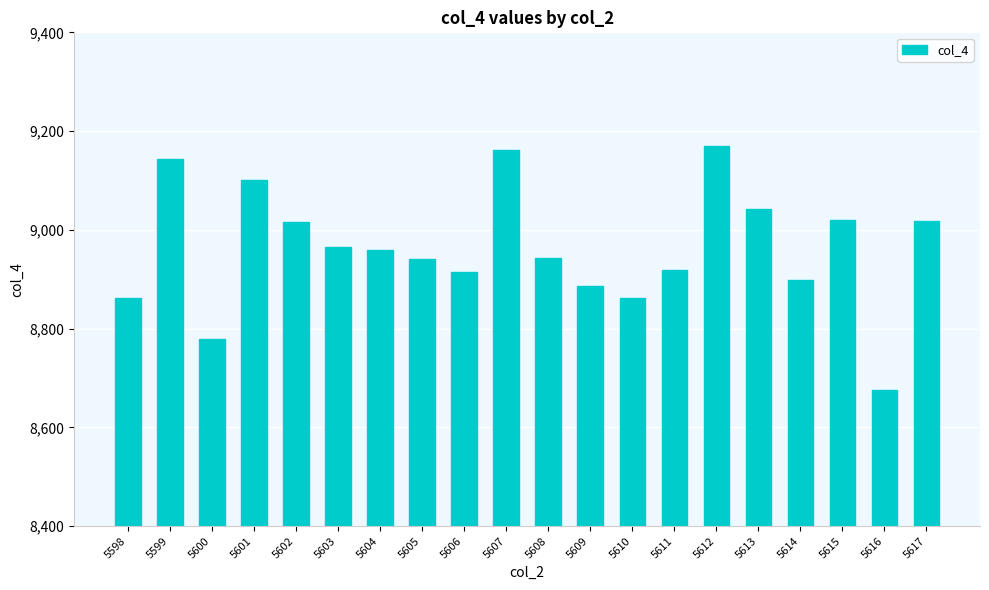

What is the maximum value shown in the chart?

9169